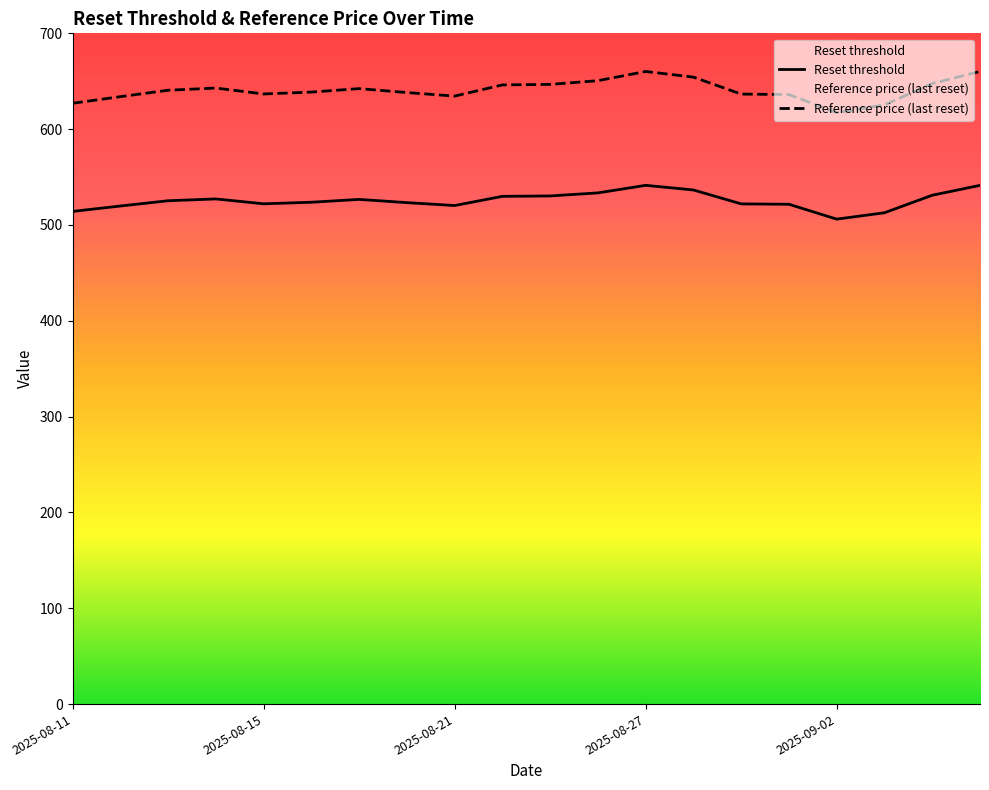

List the series in order of their overall mean, highest first.

Reference price (last reset), Reset threshold